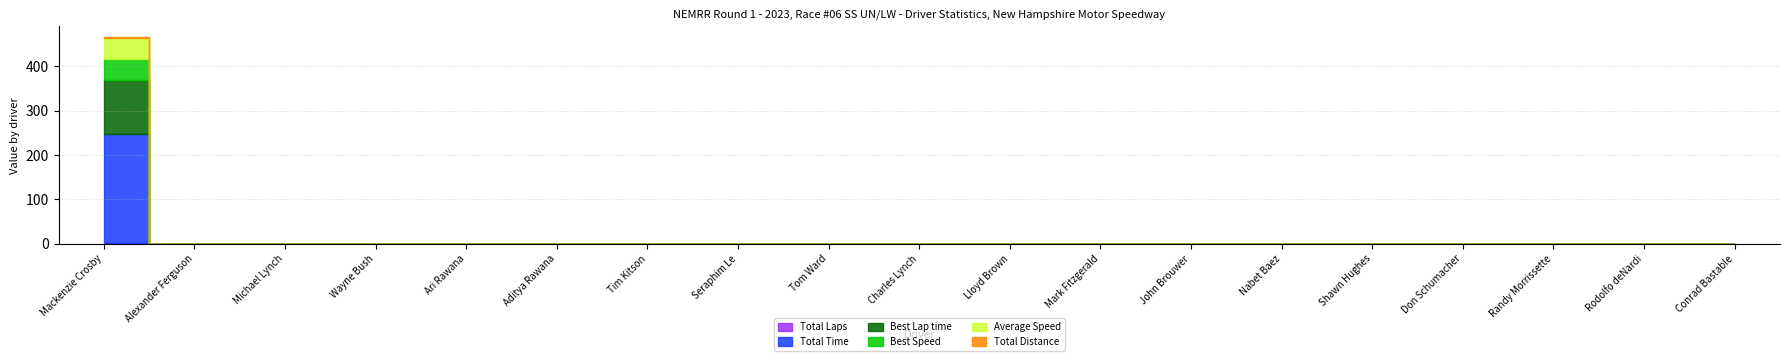

What is the label of the 10th point from the left?

Charles Lynch